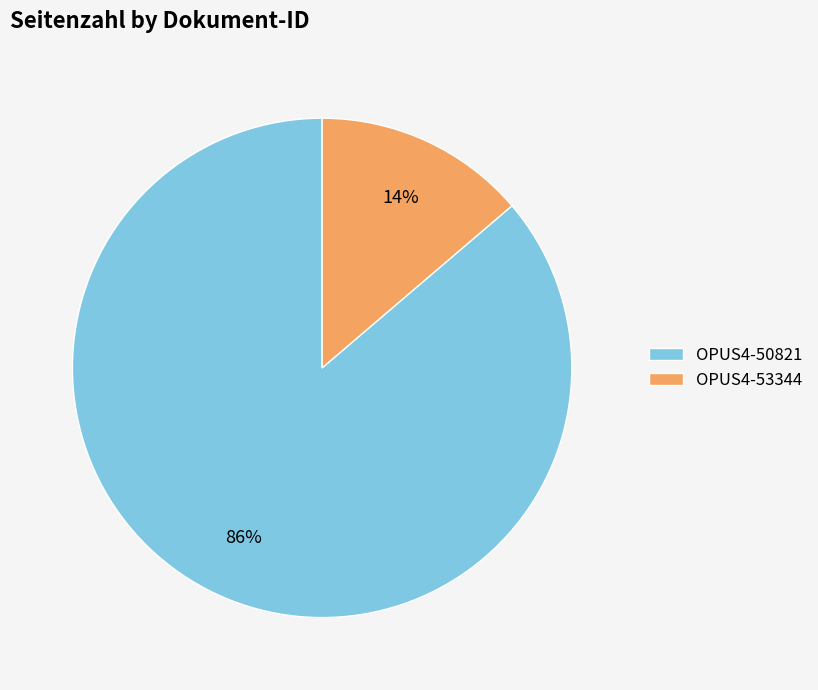

Which slice is the largest?

OPUS4-50821